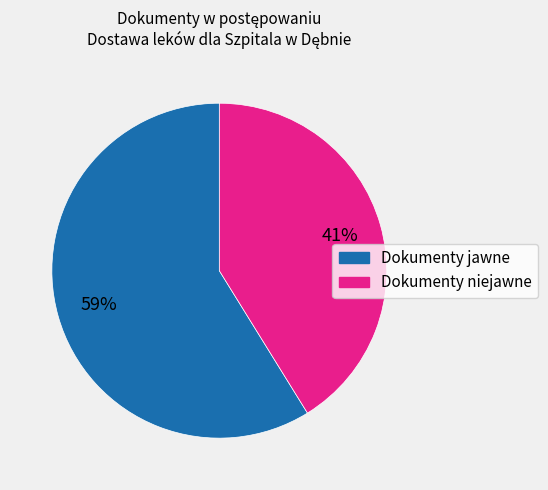

To the nearest percent, what portion does Dokumenty jawne represent?

59%